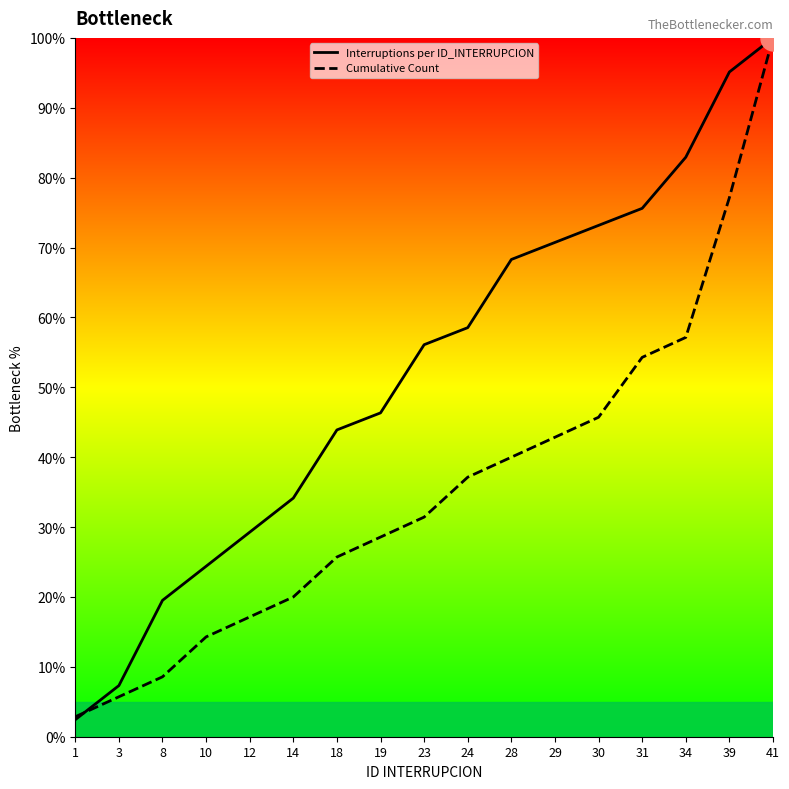

At which category is the sum across all series the highest?

41